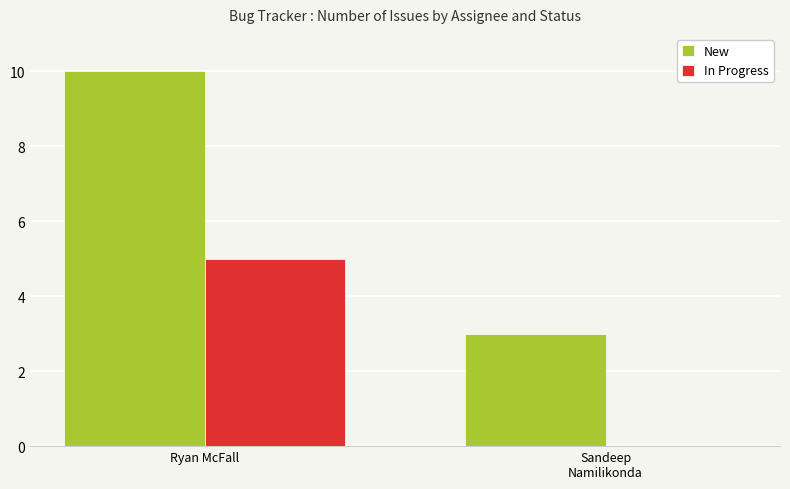

How many positive values does the In Progress series have?

1